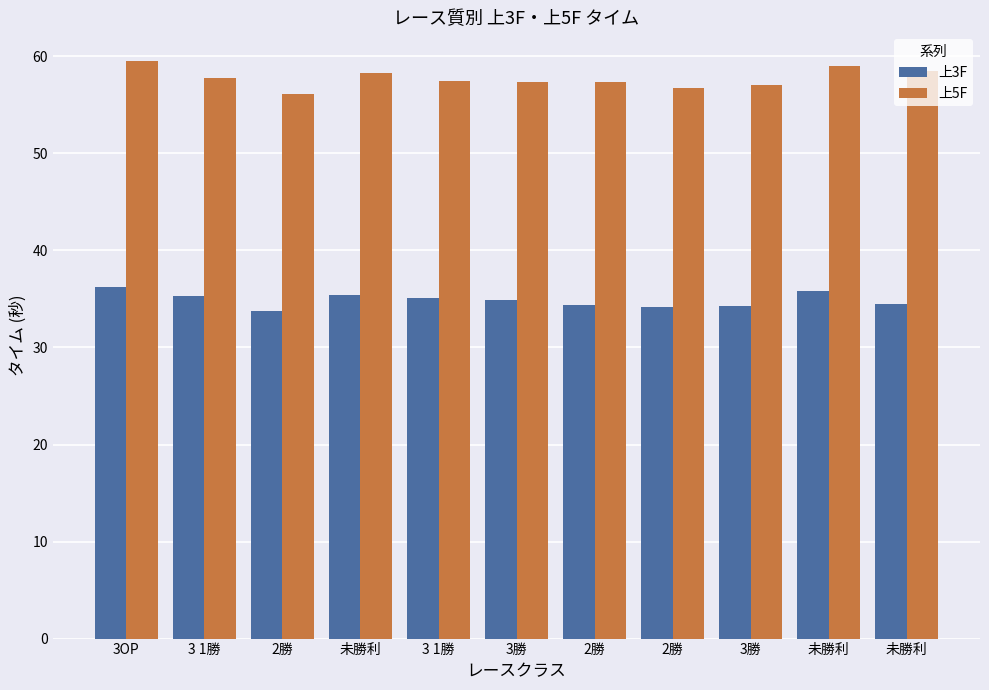

What is the maximum value for 上3F?

36.2